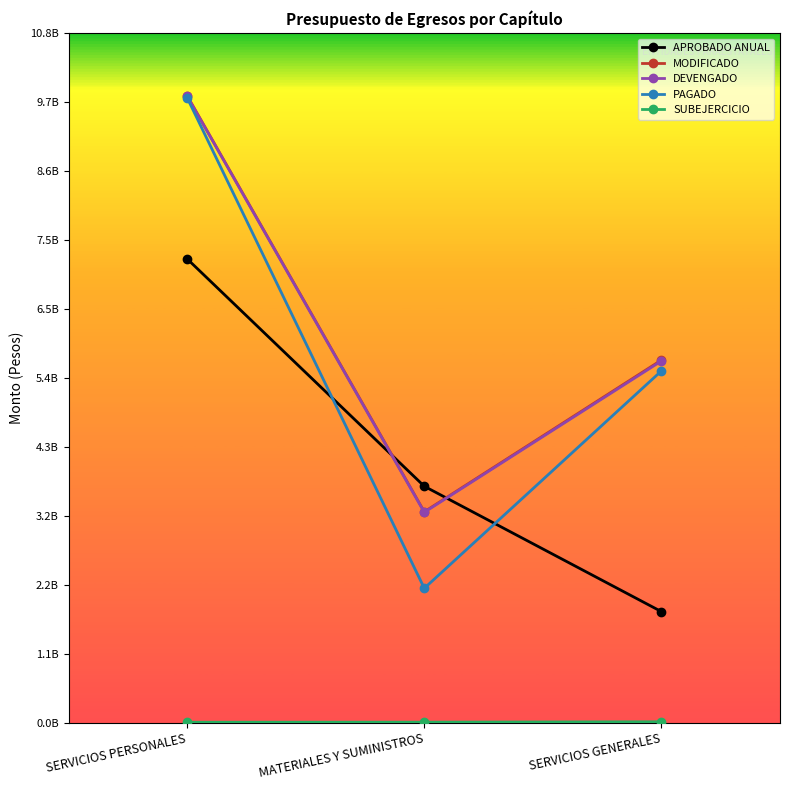

Does the chart have visible grid lines?

No